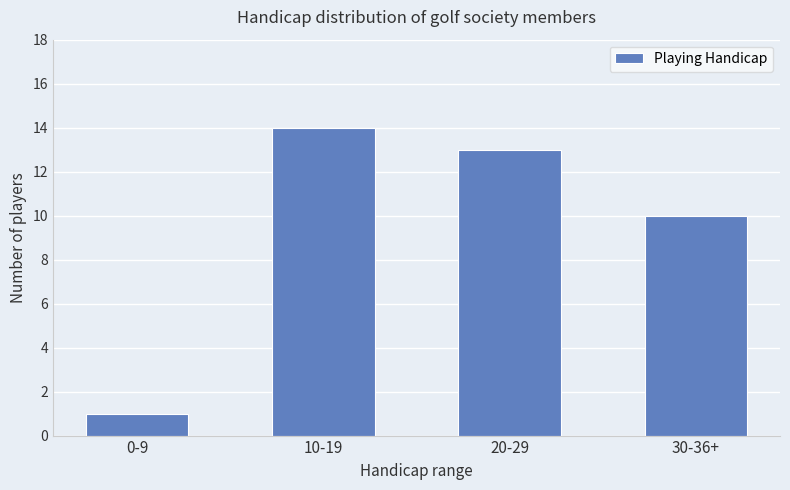

True or false: the data shows 10 at 30-36+.

True